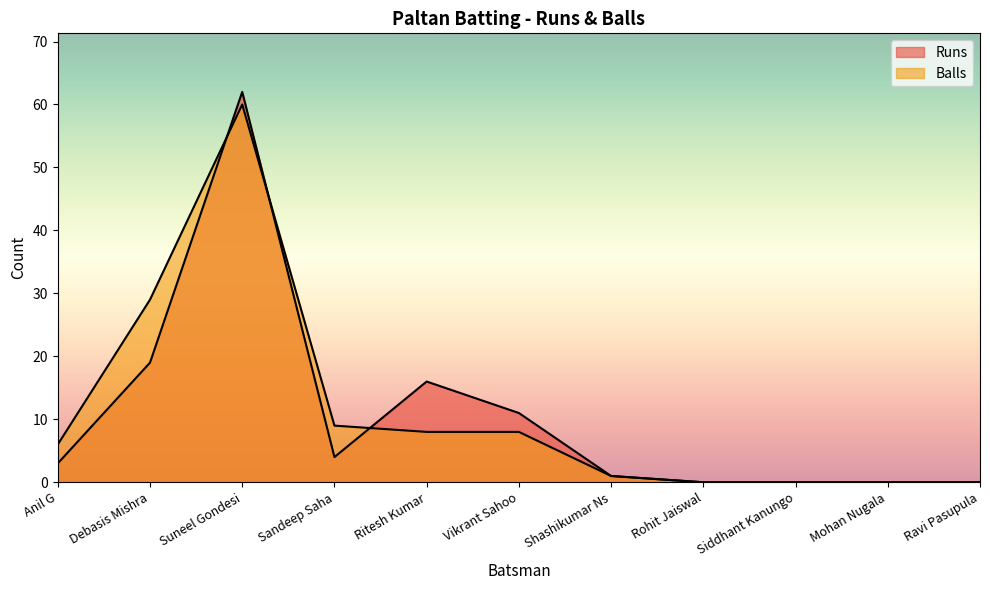

At which category does Runs reach its first local peak?

Suneel Gondesi